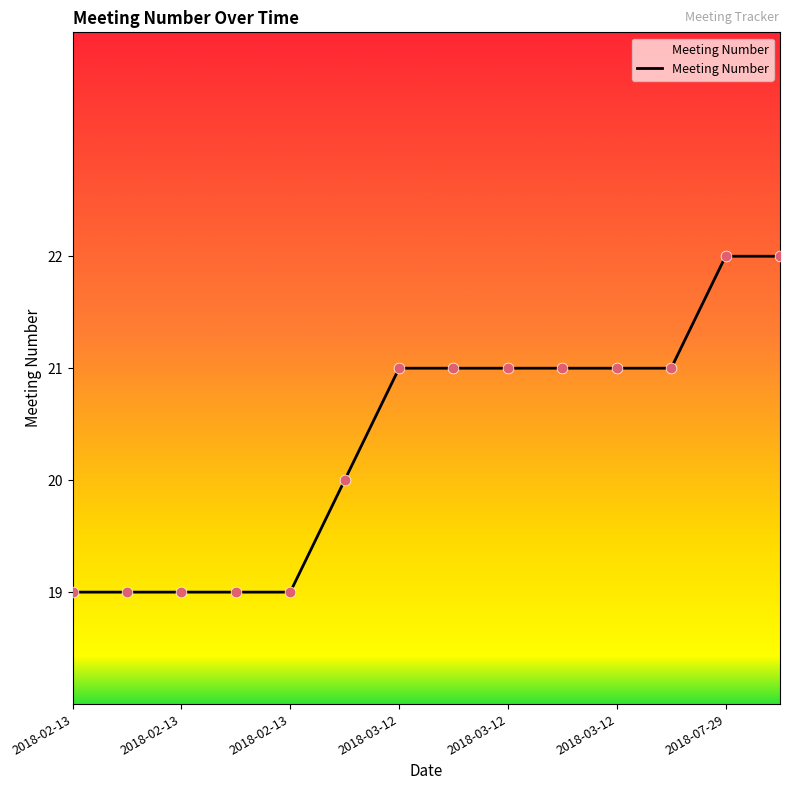

What is the difference between the maximum and minimum values?

3